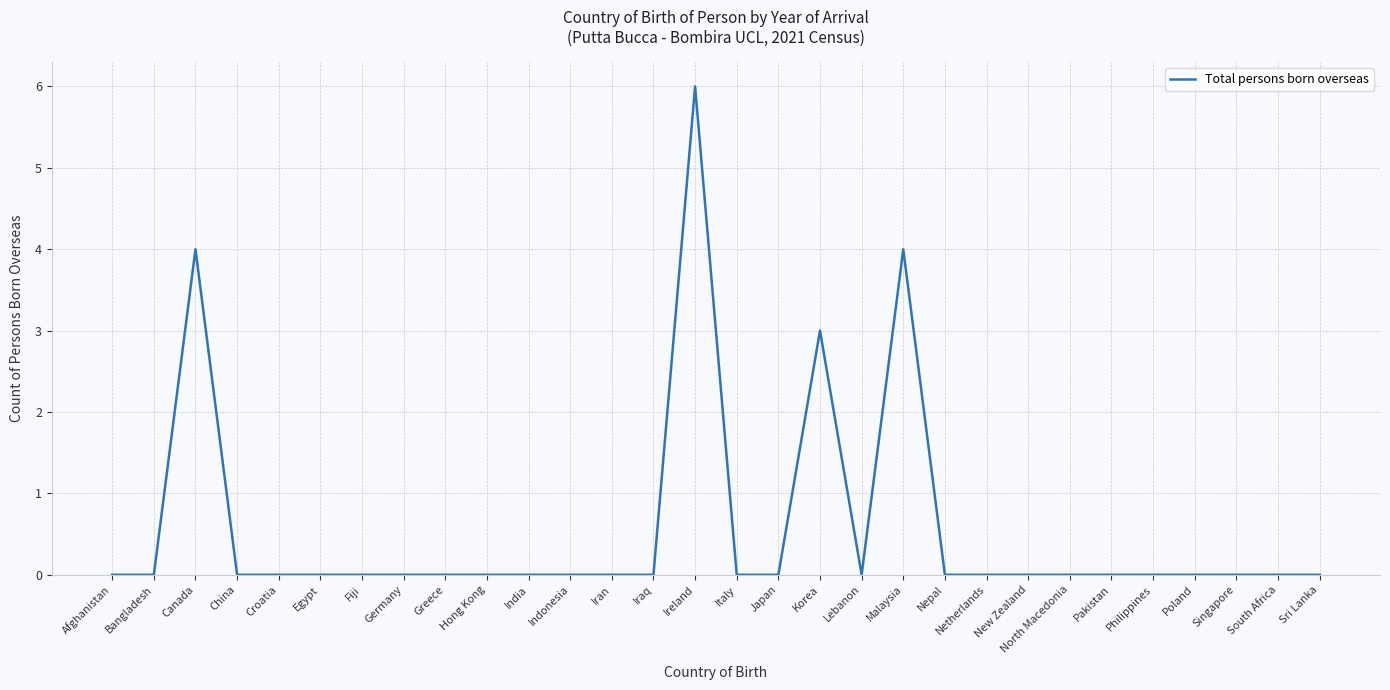

Is it true that the value at Nepal is 4?

False